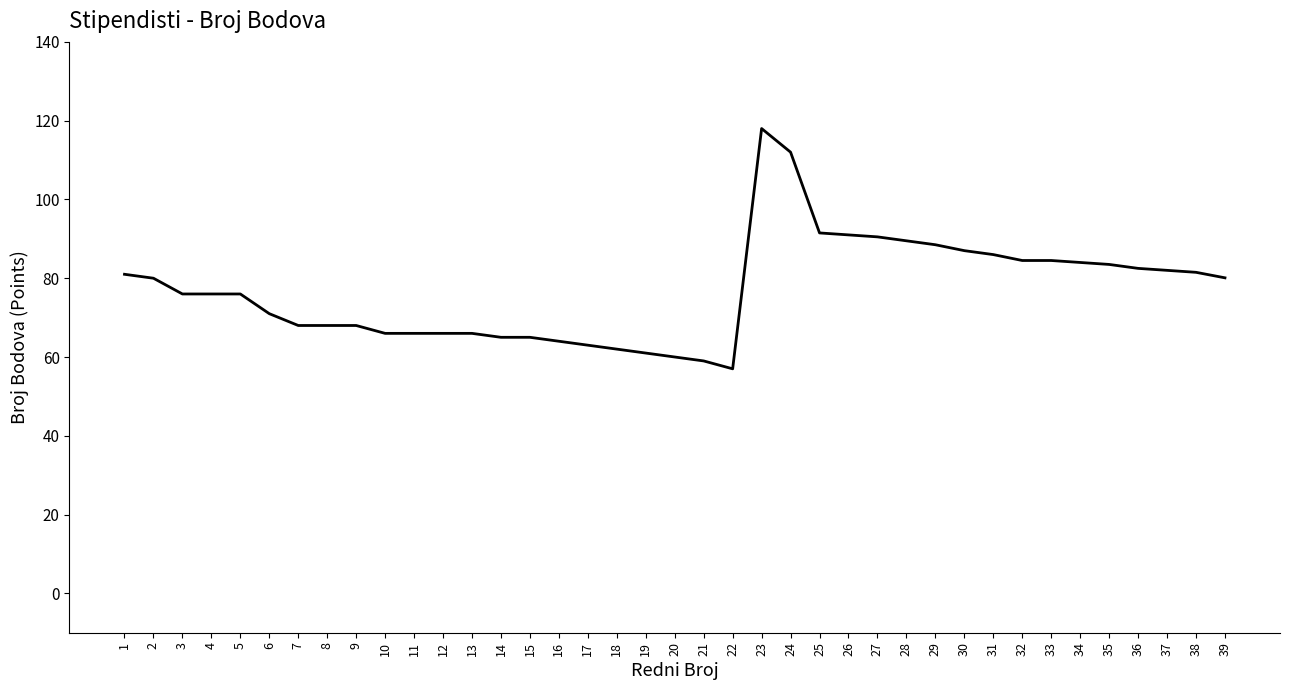

What is the maximum value shown in the chart?

118.0